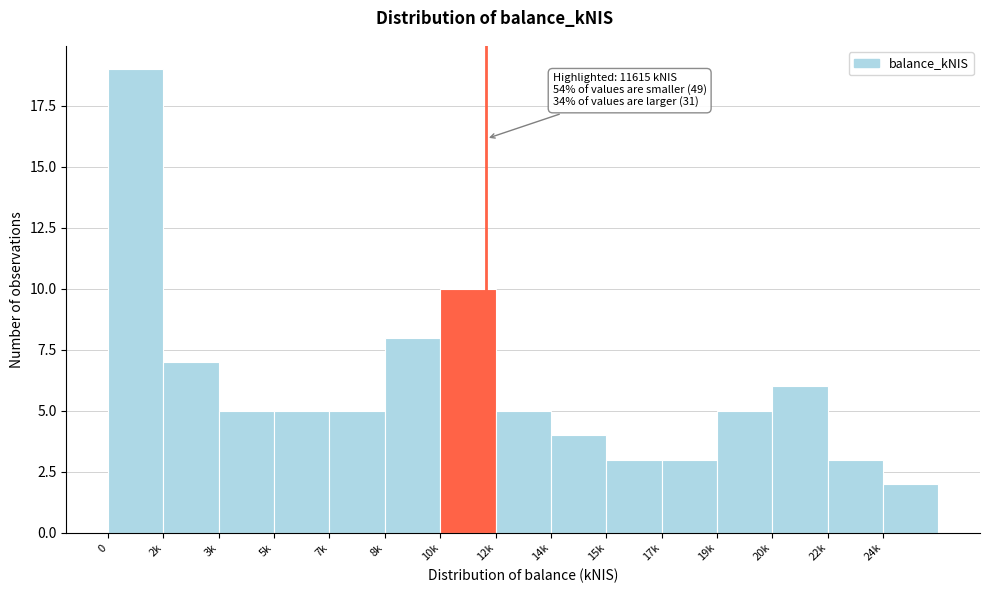

Reading left to right, list all the values displayed in this chart.

19	7	5	5	5	8	10	5	4	3	3	5	6	3	2